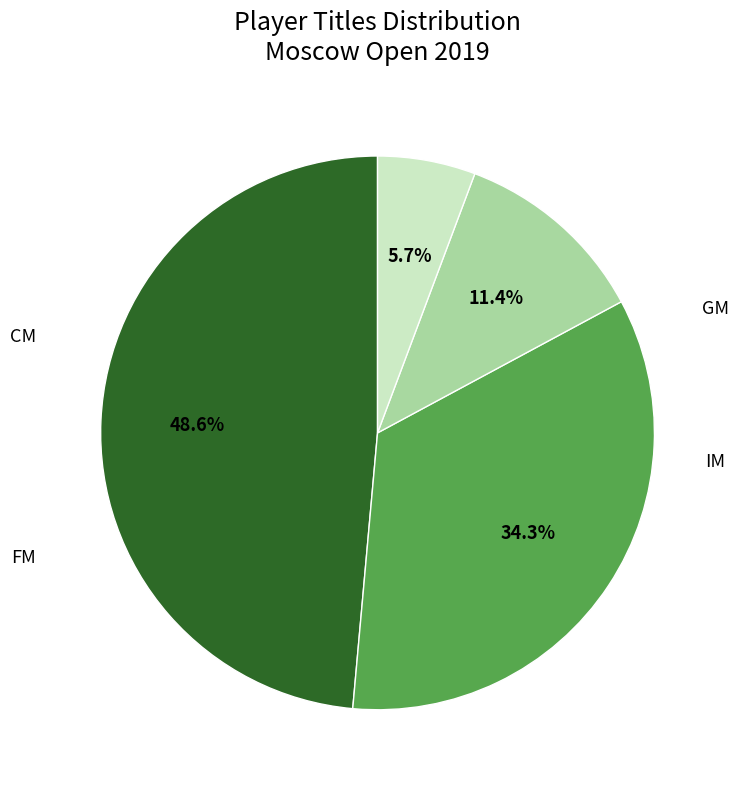

Does any single category account for the majority?

No